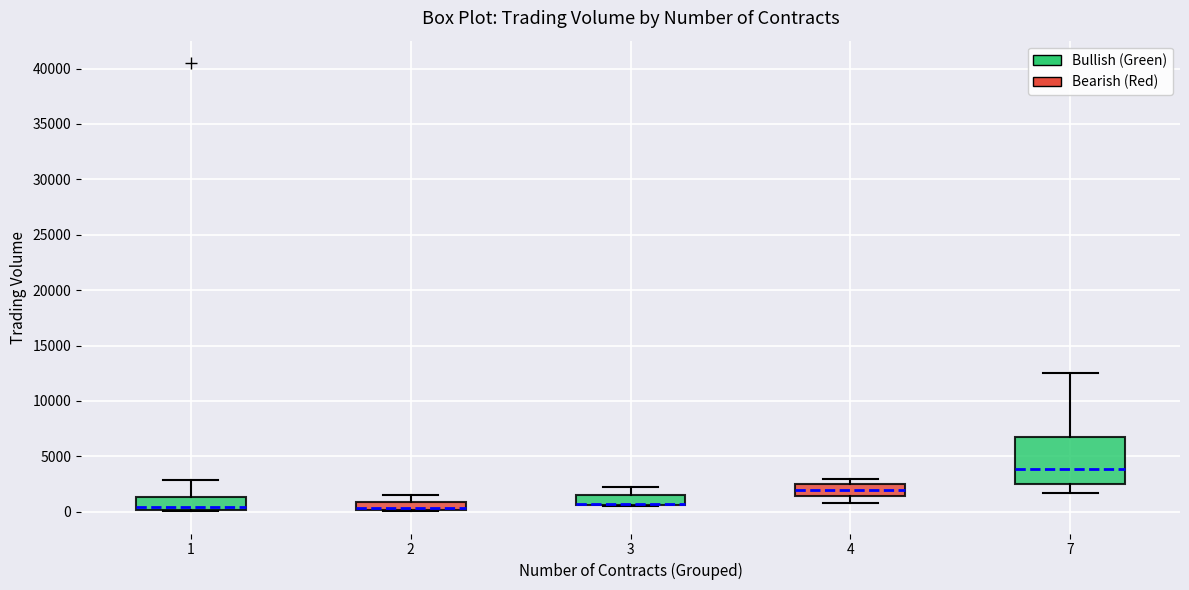

Where does the median line of the box at x = 1 sit on the y-axis? The values are not printed on the chart, so give them approximately, as read against the axis.

500